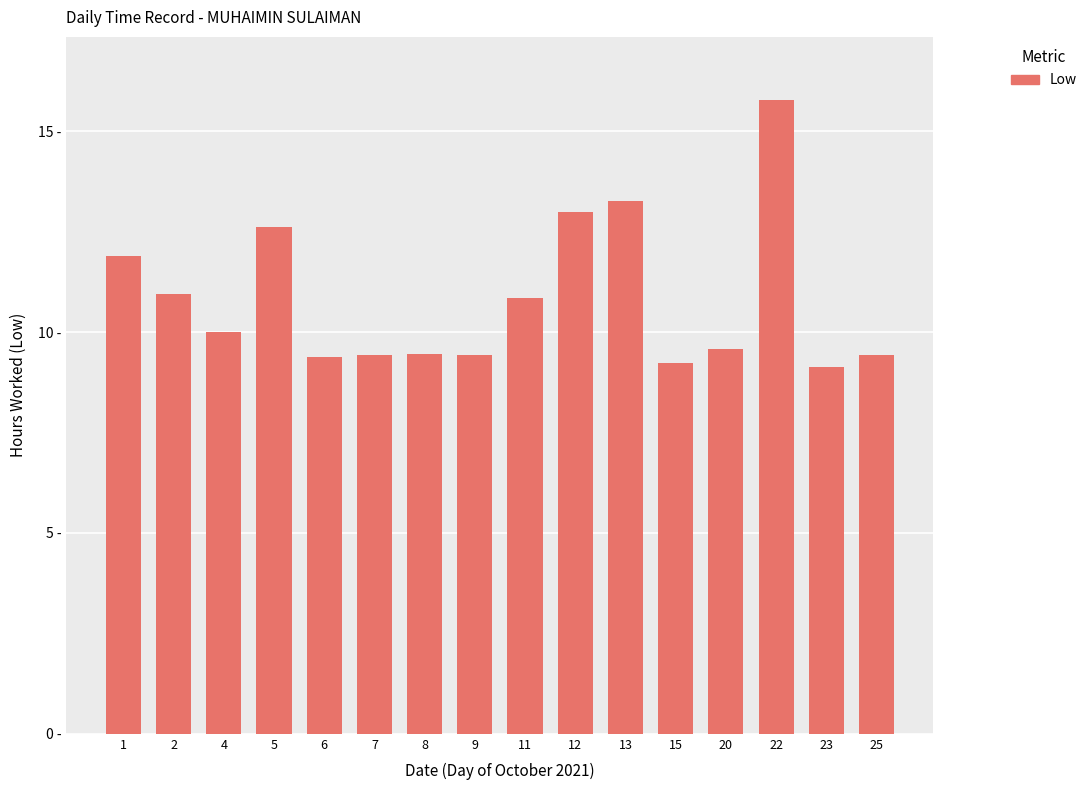

Are the bars horizontal?

No